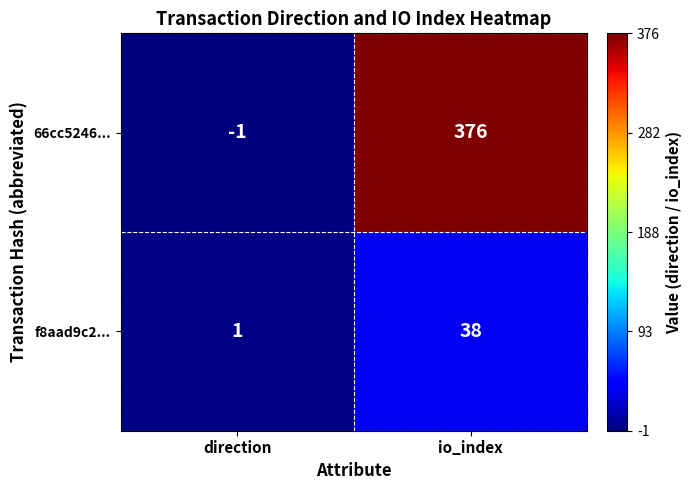

At how many categories does at least one series exceed 60?

1